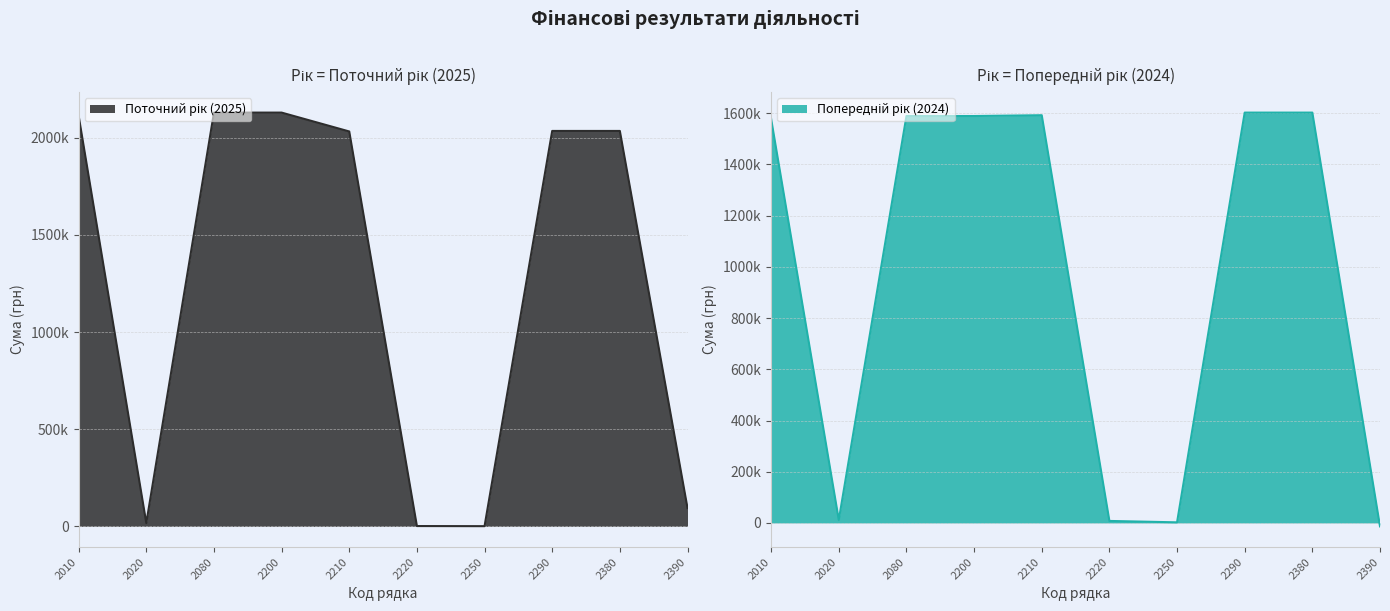

True or false: Поточний рік and Попередній рік cross at least once.

True